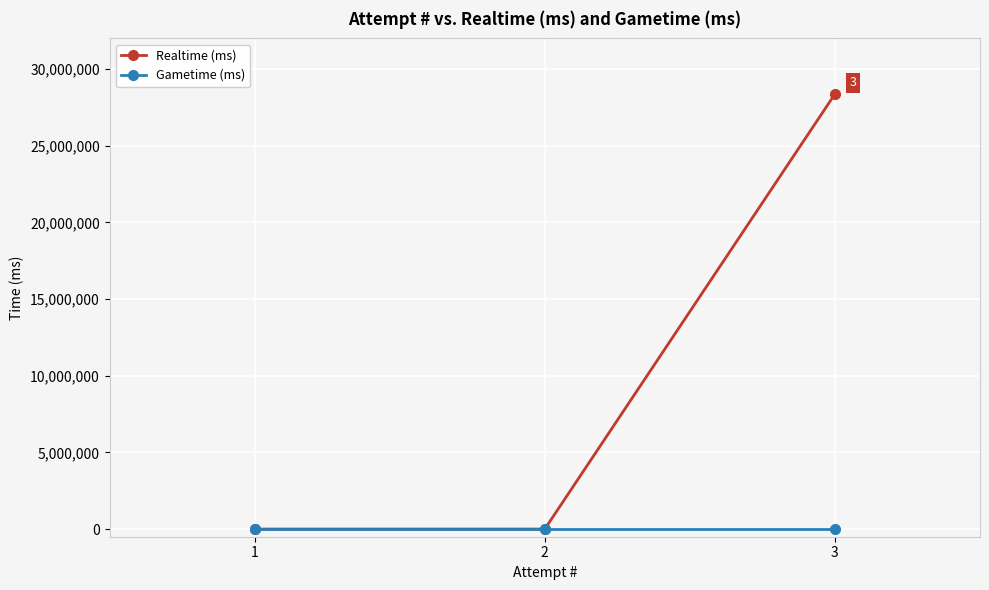

Reading right to left, what are all the values shown in this chart?

Realtime (ms): 28372766	0	0
Gametime (ms): 0	0	0